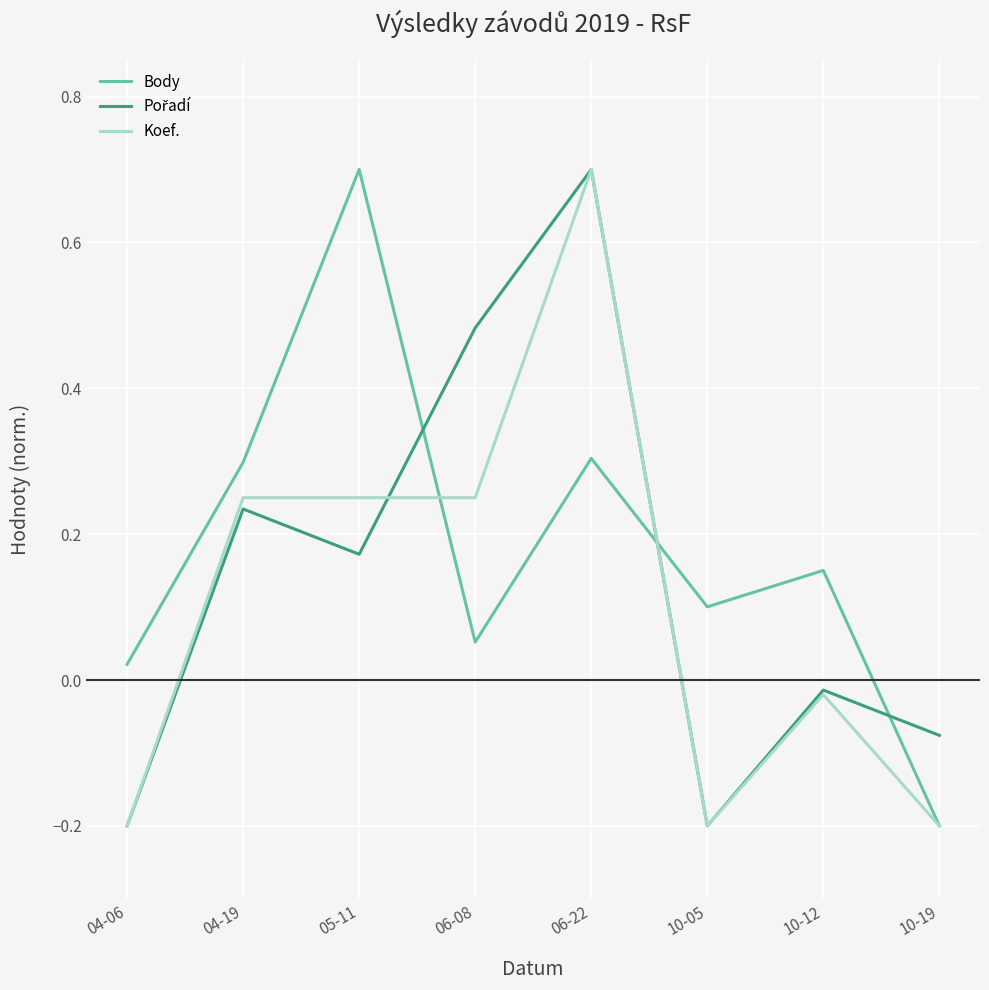

The Koef. series shows 0.1 at 06-08. True or false?

False